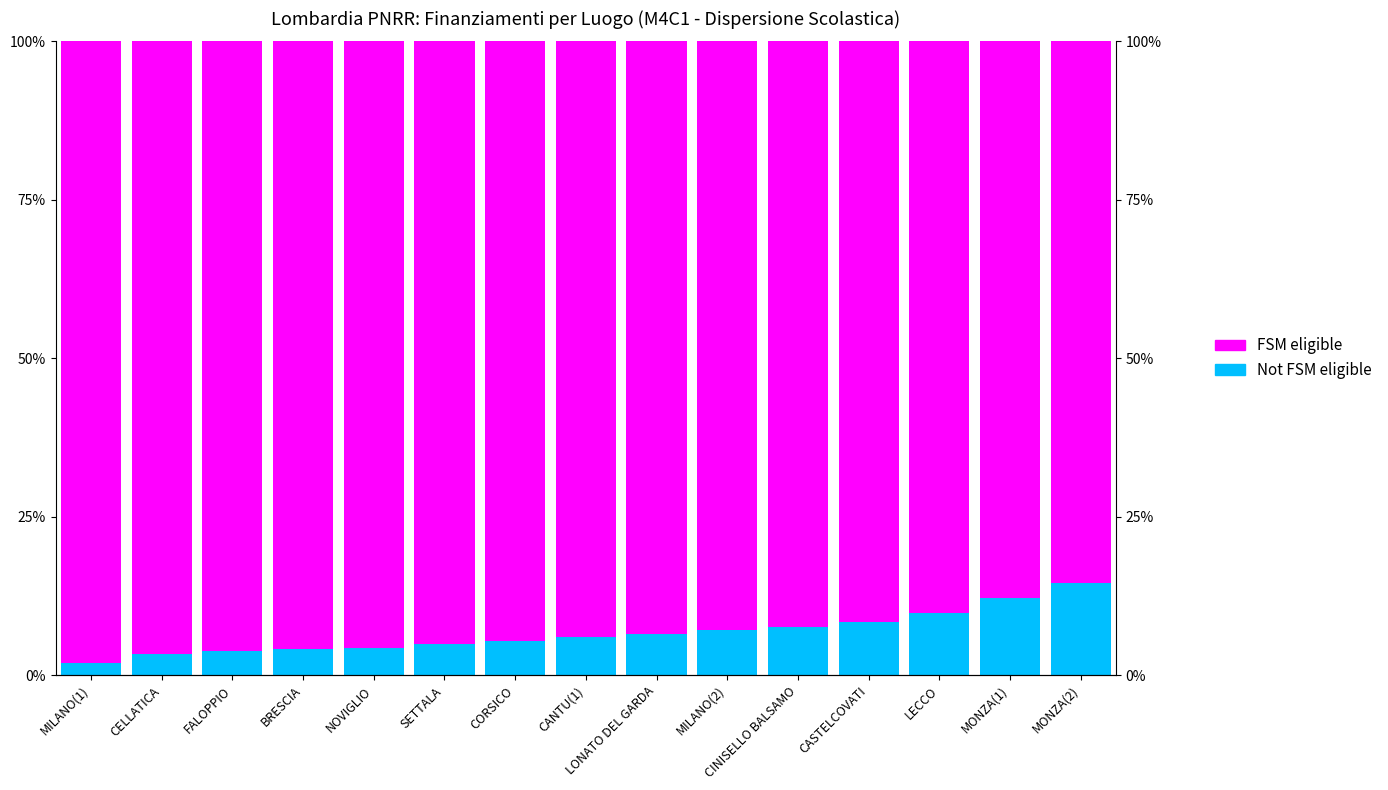

Which series has the largest range (max minus min)?

Not FSM eligible